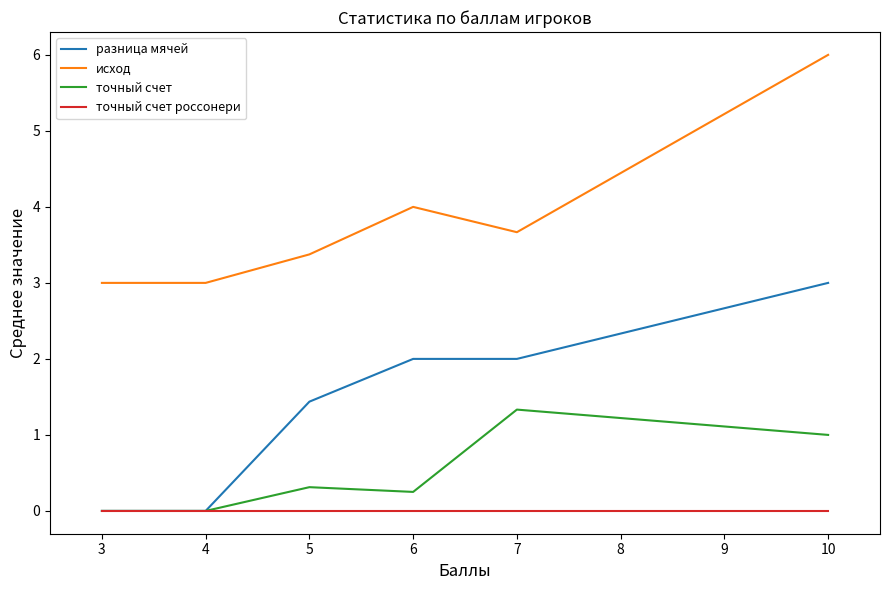

True or false: точный счет and исход intersect in this chart.

False